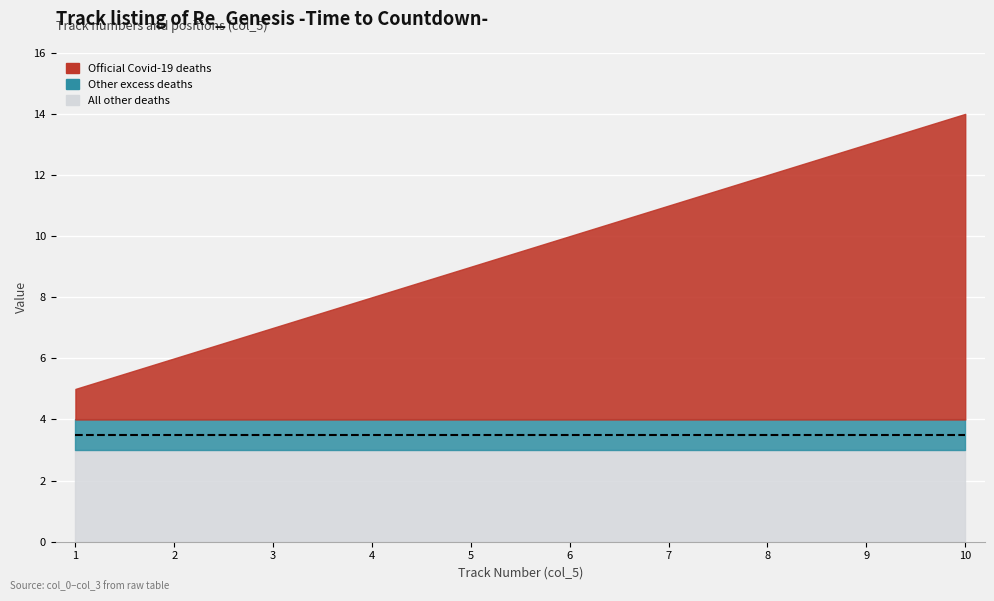

Reading right to left, transcribe all the data shown in this chart.

Official Covid-19 deaths: きゃらめるぱらそう=10	Shape of Sorrow=9	Re_Genesis=8	BLOWDOWN=7	Delete the Fate=6	Swinging Away=5	another world=4	reminiscence=3	Believe it yourself=2	escape gate=1
Other excess deaths: きゃらめるぱらそう=1	Shape of Sorrow=1	Re_Genesis=1	BLOWDOWN=1	Delete the Fate=1	Swinging Away=1	another world=1	reminiscence=1	Believe it yourself=1	escape gate=1
All other deaths: きゃらめるぱらそう=3	Shape of Sorrow=3	Re_Genesis=3	BLOWDOWN=3	Delete the Fate=3	Swinging Away=3	another world=3	reminiscence=3	Believe it yourself=3	escape gate=3